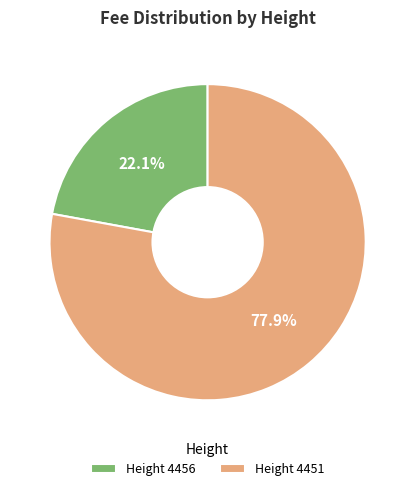

What is the largest slice in the pie chart?

Height 4451